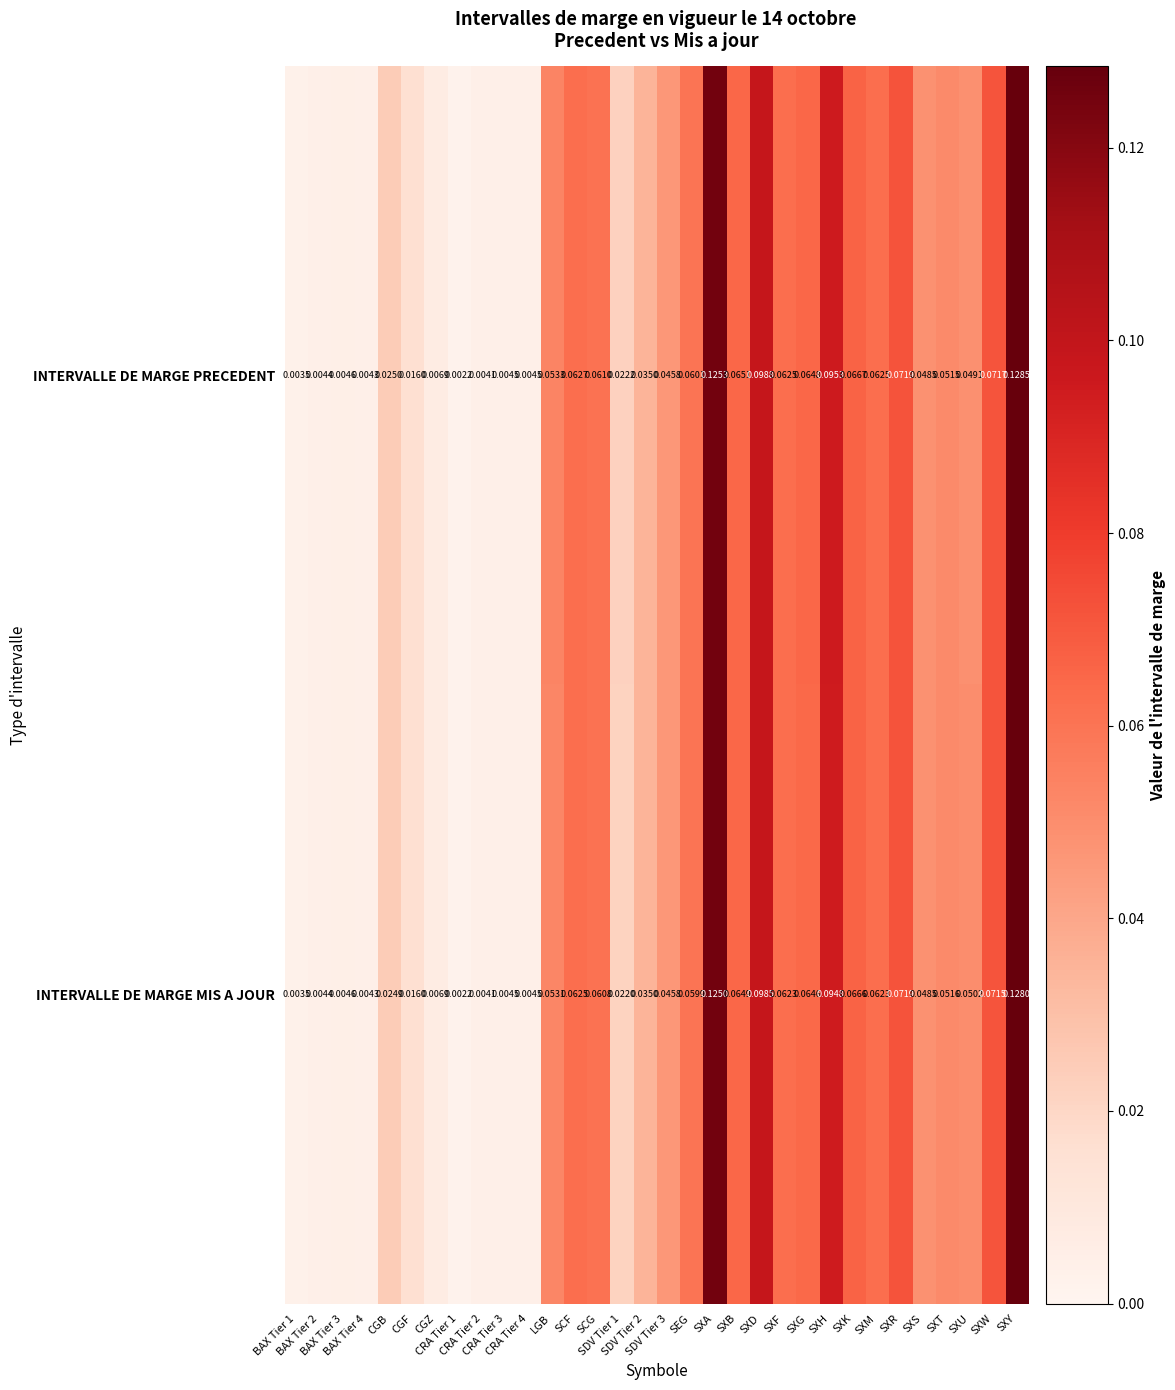

List the series in order of their peak value, highest first.

INTERVALLE DE MARGE PRECEDENT, INTERVALLE DE MARGE MIS A JOUR